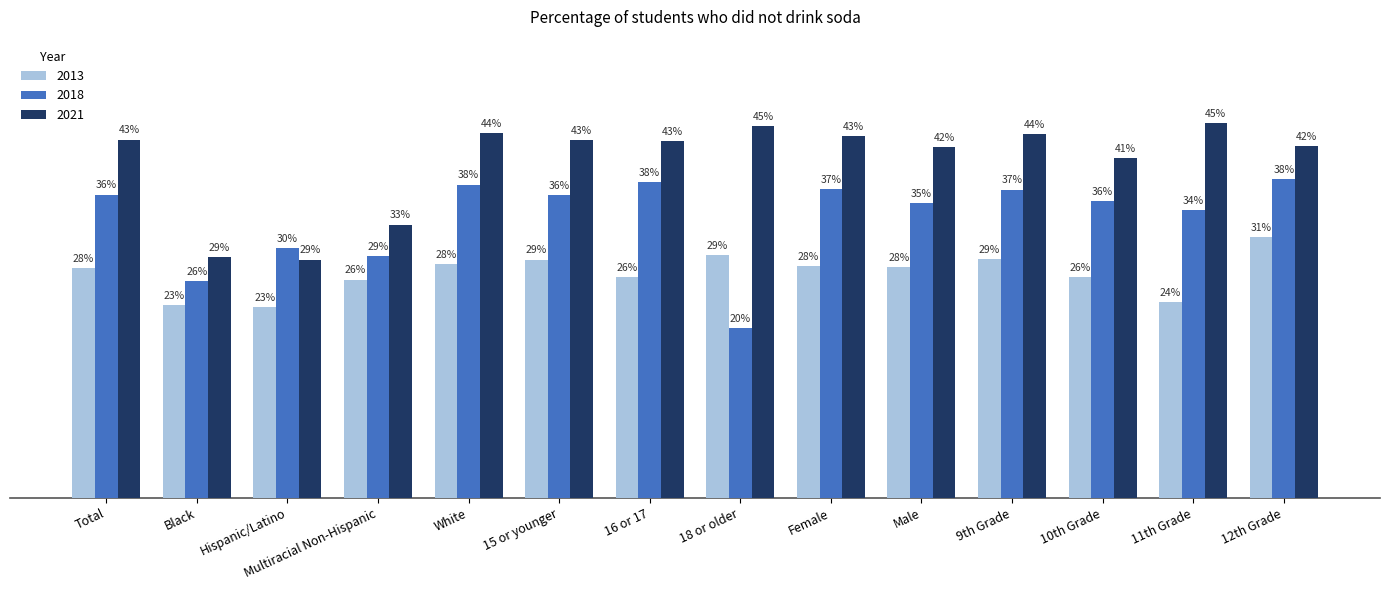

Reading left to right, list all the values displayed in this chart.

2013: Total=0.3	Black=0.2	Hispanic/Latino=0.2	Multiracial Non-Hispanic=0.3	White=0.3	15 or younger=0.3	16 or 17=0.3	18 or older=0.3	Female=0.3	Male=0.3	9th Grade=0.3	10th Grade=0.3	11th Grade=0.2	12th Grade=0.3
2018: Total=0.4	Black=0.3	Hispanic/Latino=0.3	Multiracial Non-Hispanic=0.3	White=0.4	15 or younger=0.4	16 or 17=0.4	18 or older=0.2	Female=0.4	Male=0.4	9th Grade=0.4	10th Grade=0.4	11th Grade=0.3	12th Grade=0.4
2021: Total=0.4	Black=0.3	Hispanic/Latino=0.3	Multiracial Non-Hispanic=0.3	White=0.4	15 or younger=0.4	16 or 17=0.4	18 or older=0.4	Female=0.4	Male=0.4	9th Grade=0.4	10th Grade=0.4	11th Grade=0.5	12th Grade=0.4